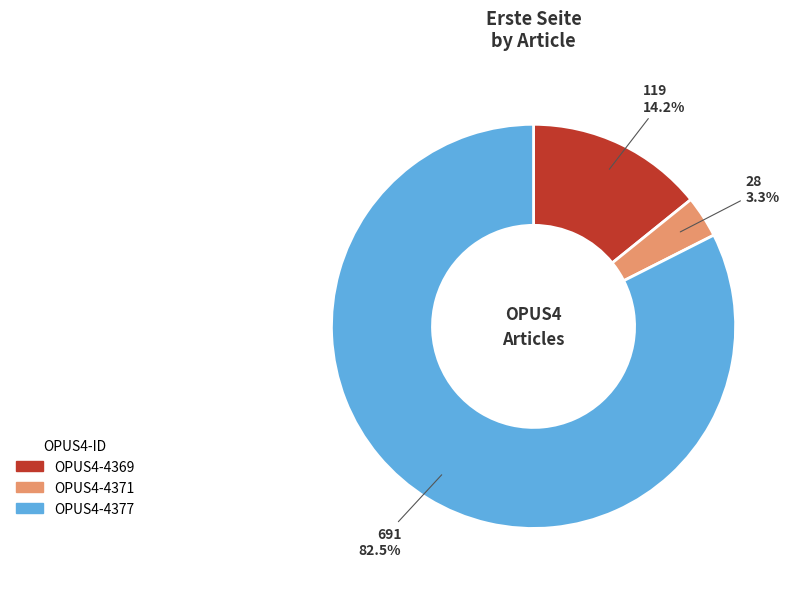

How many slices are in this pie chart?

3